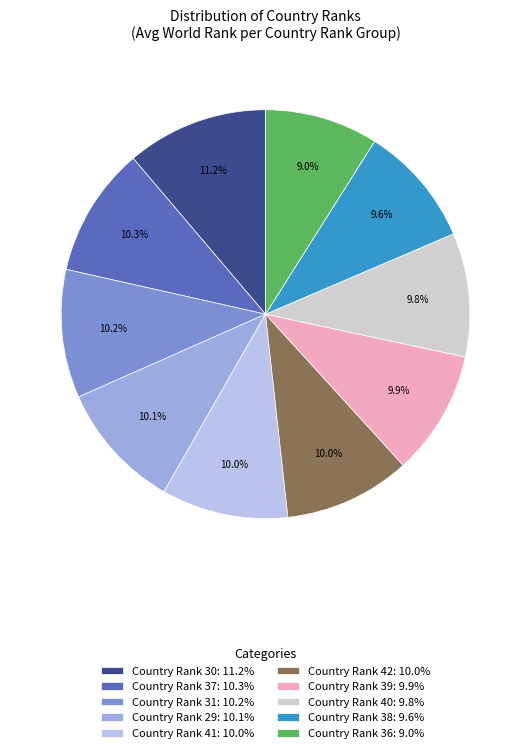

Which category has the smallest portion of the pie?

Country Rank 36: 9.0%